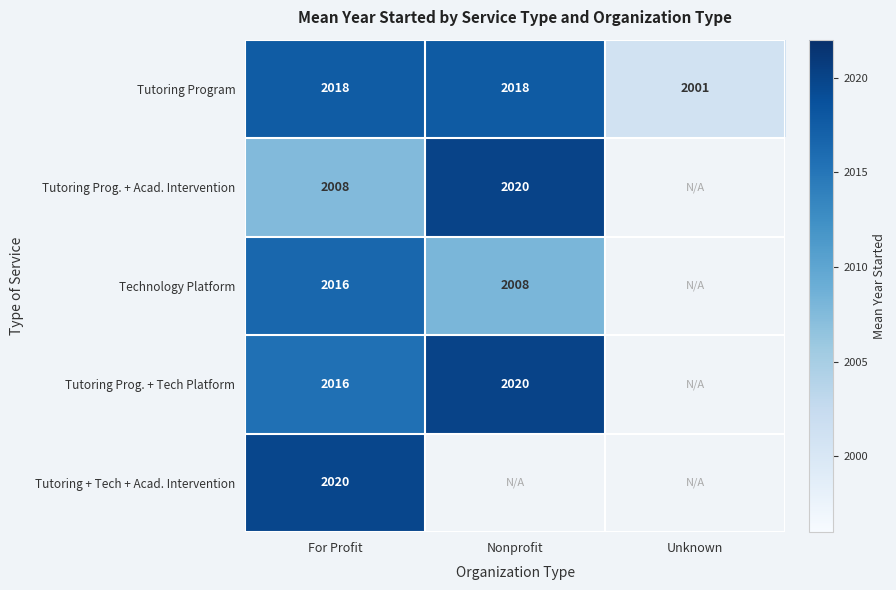

At which label does Tutoring Program reach its minimum?

Unknown